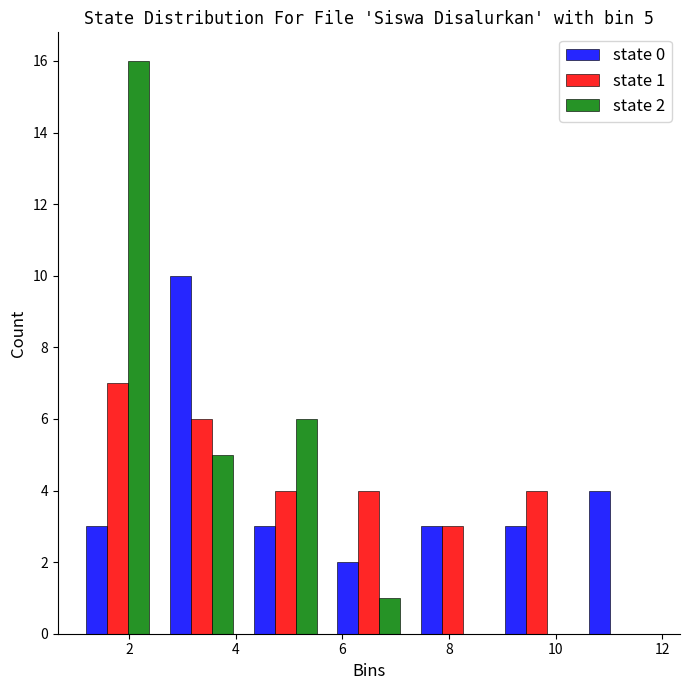

In the state 1 series, which range on the x-axis has the tallest bar?

1.0 to 2.6